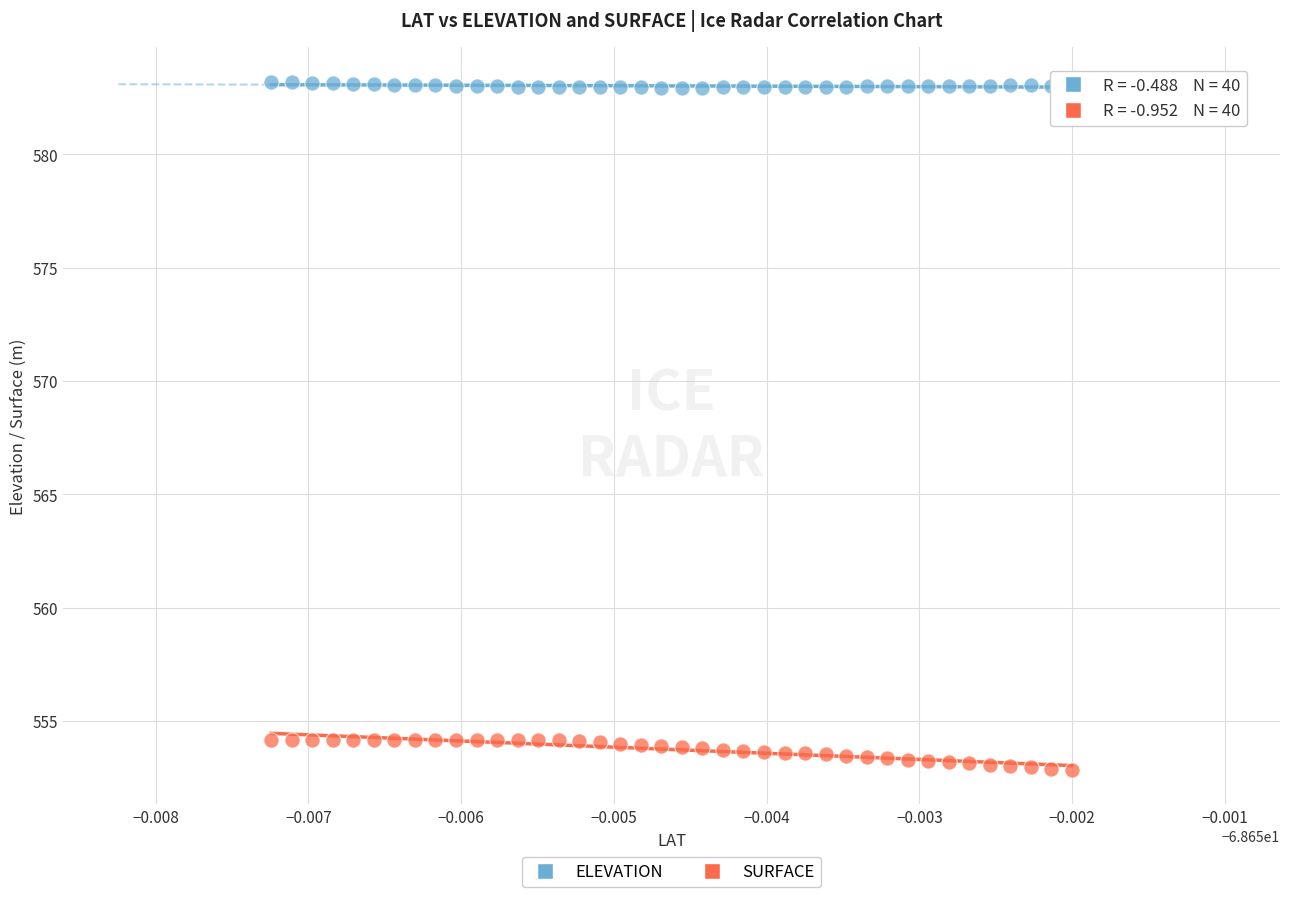

Which series reaches the maximum Y coordinate?

ELEVATION